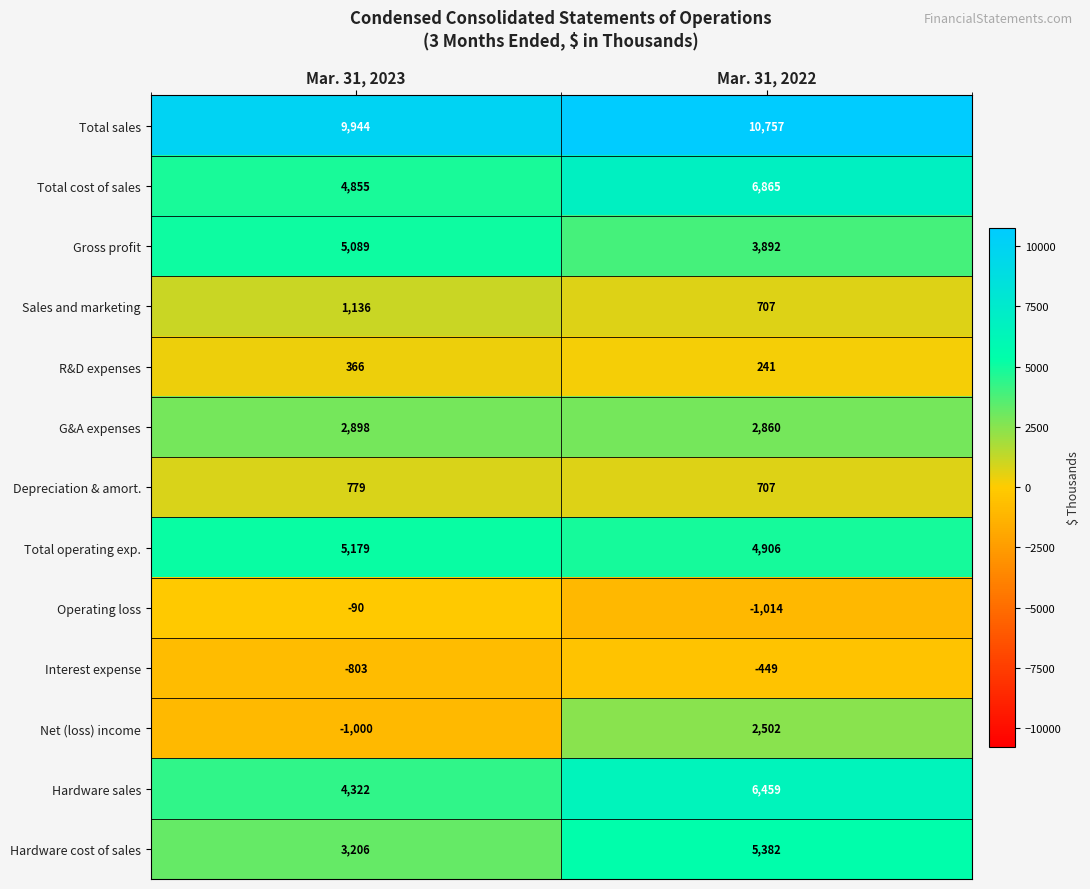

What is the difference between the Total operating exp. values at Mar. 31, 2023 and Mar. 31, 2022?

273